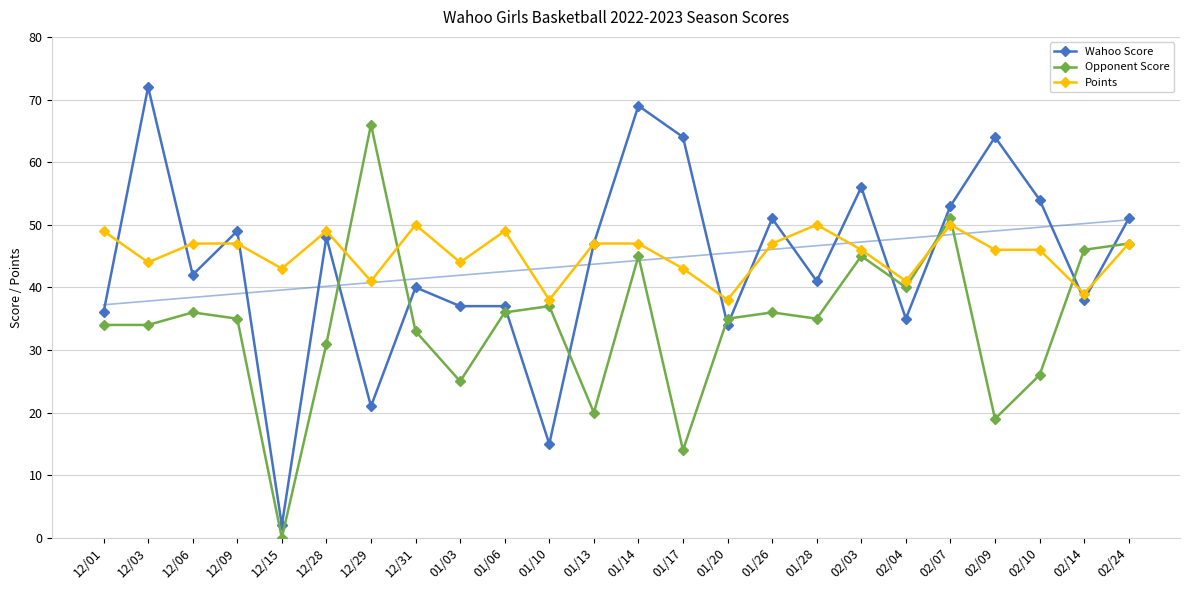

What is the label of the 22nd point from the right?

12/06